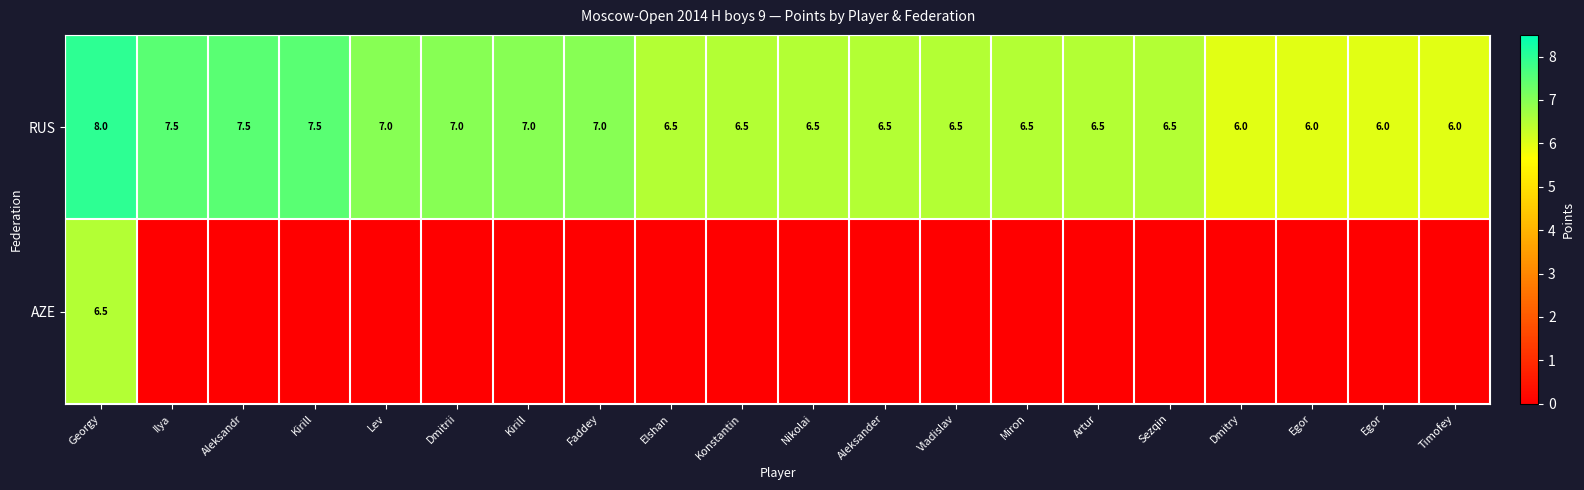

The value of AZE at Kirill is 0.0. True or false?

True